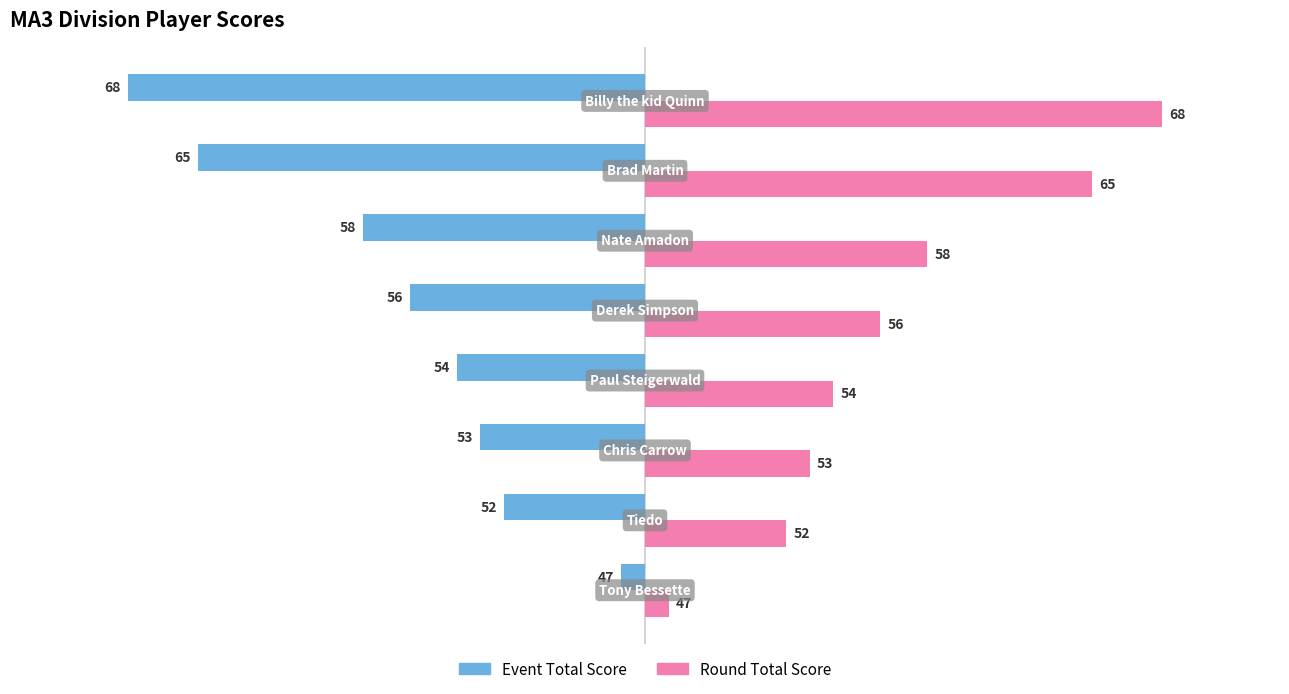

What are all the series names shown in the legend?

Event Total Score, Round Total Score